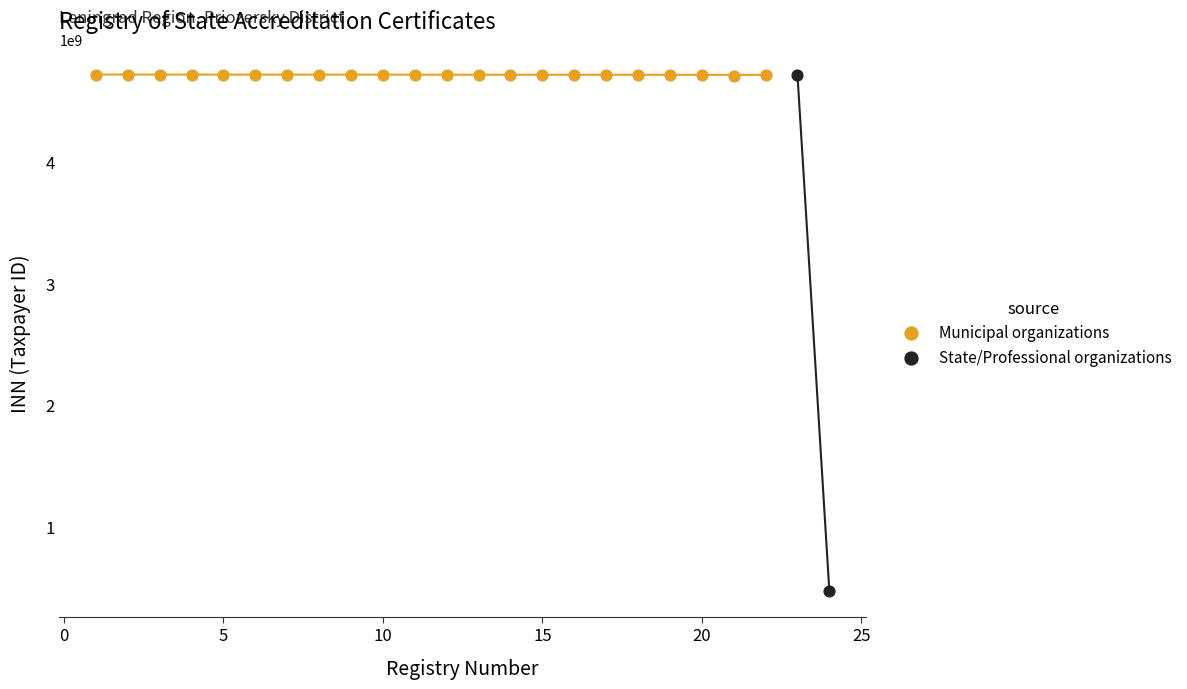

What are all the series names shown in the legend?

Municipal organizations, State/Professional organizations